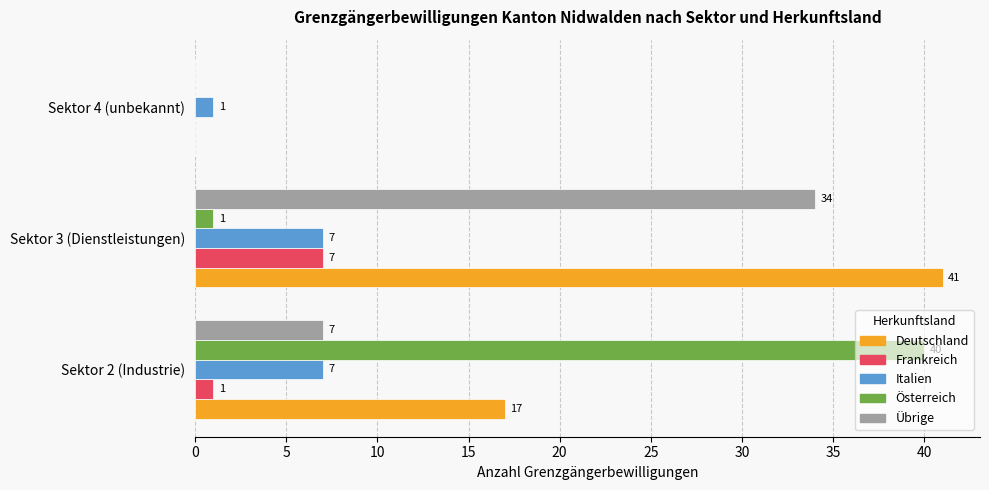

True or false: Übrige has a value of 34 at Sektor 3 (Dienstleistungen).

True